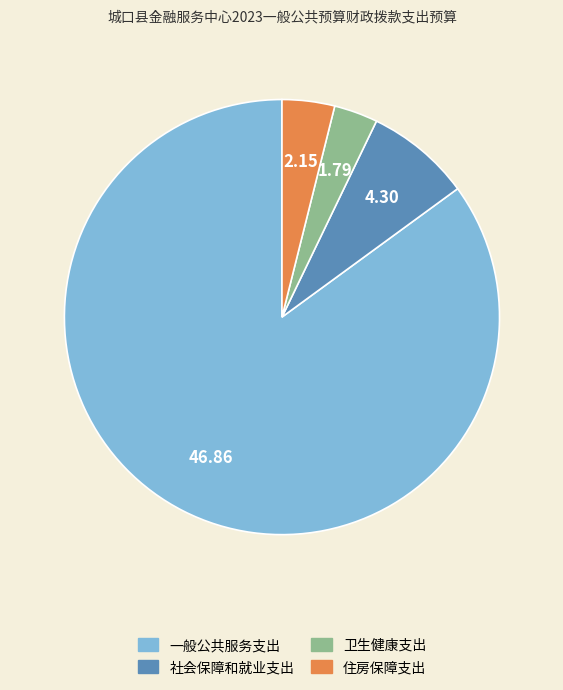

Approximately how many times larger is the value at 卫生健康支出 compared to 住房保障支出?

0.8